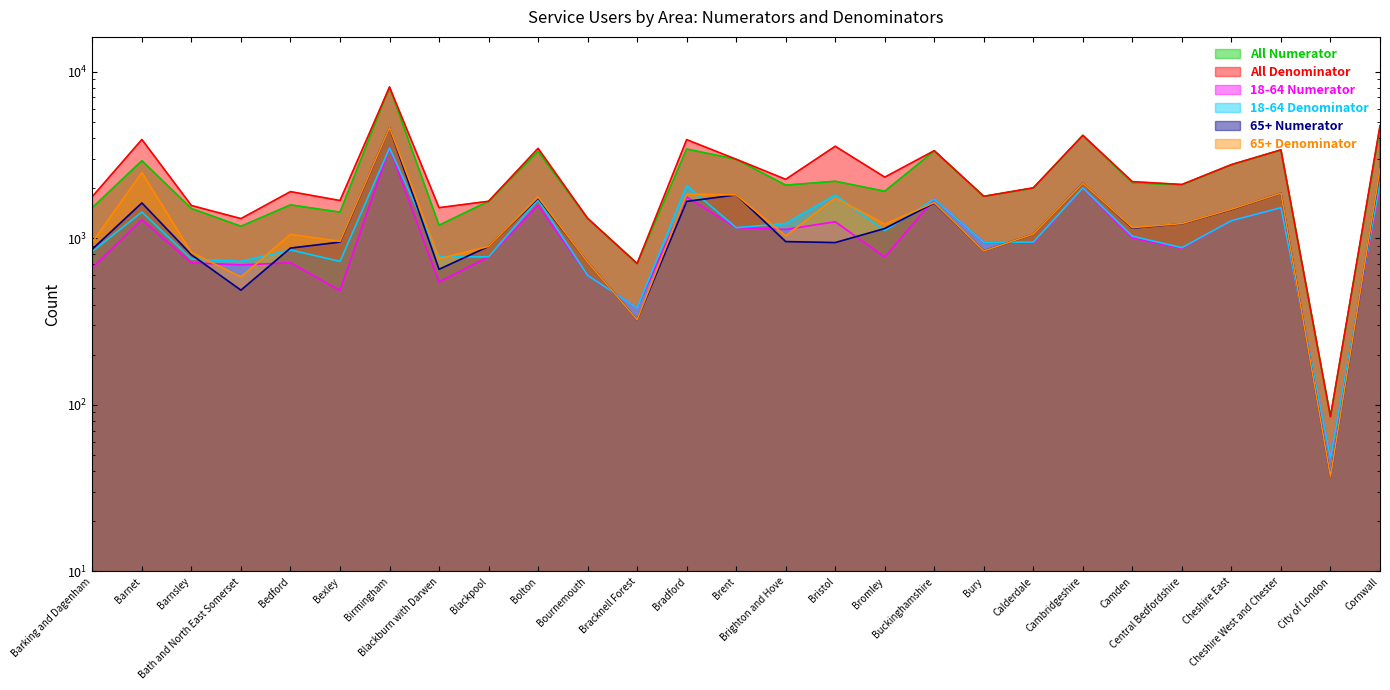

Which category has the highest value in the 18-64 Numerator series?

Birmingham